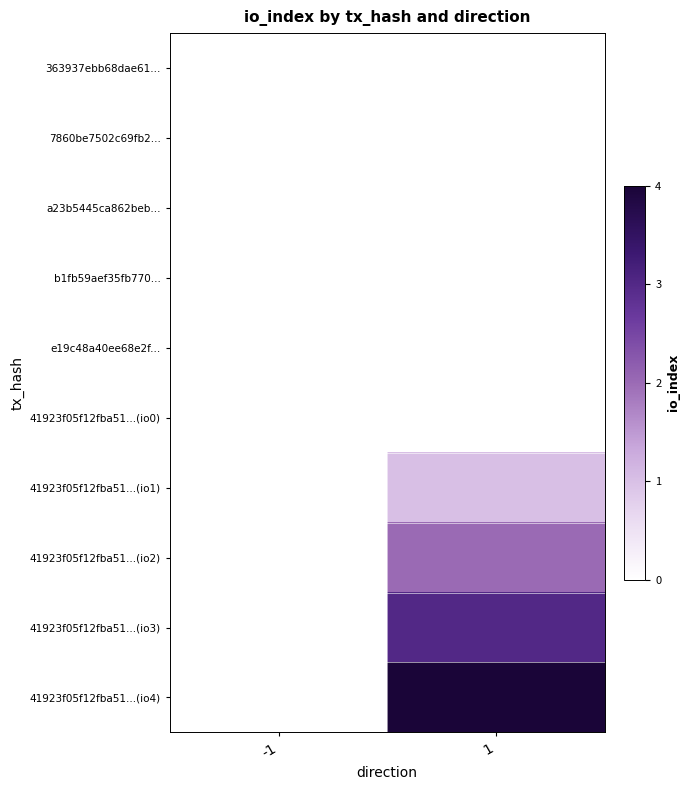

Reading right to left, list all the values displayed in this chart.

363937ebb68dae61...: 1=0	-1=0
7860be7502c69fb2...: 1=0	-1=0
a23b5445ca862beb...: 1=0	-1=0
b1fb59aef35fb770...: 1=0	-1=0
e19c48a40ee68e2f...: 1=0	-1=0
41923f05f12fba51...(io0): 1=0	-1=0
41923f05f12fba51...(io1): 1=1	-1=0
41923f05f12fba51...(io2): 1=2	-1=0
41923f05f12fba51...(io3): 1=3	-1=0
41923f05f12fba51...(io4): 1=4	-1=0